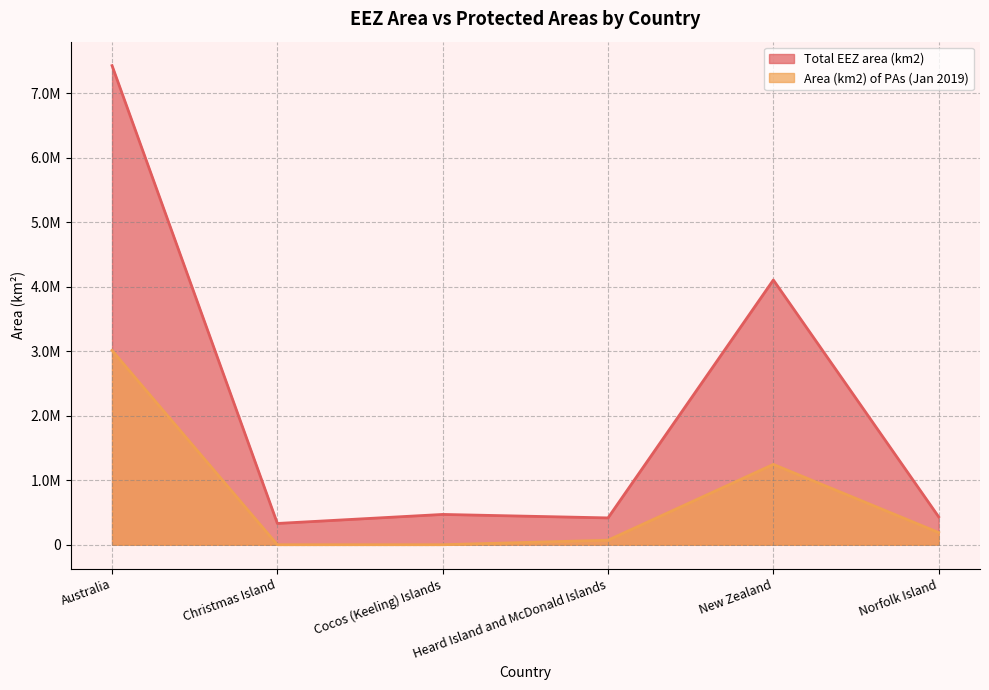

How many lines are shown in the chart?

2